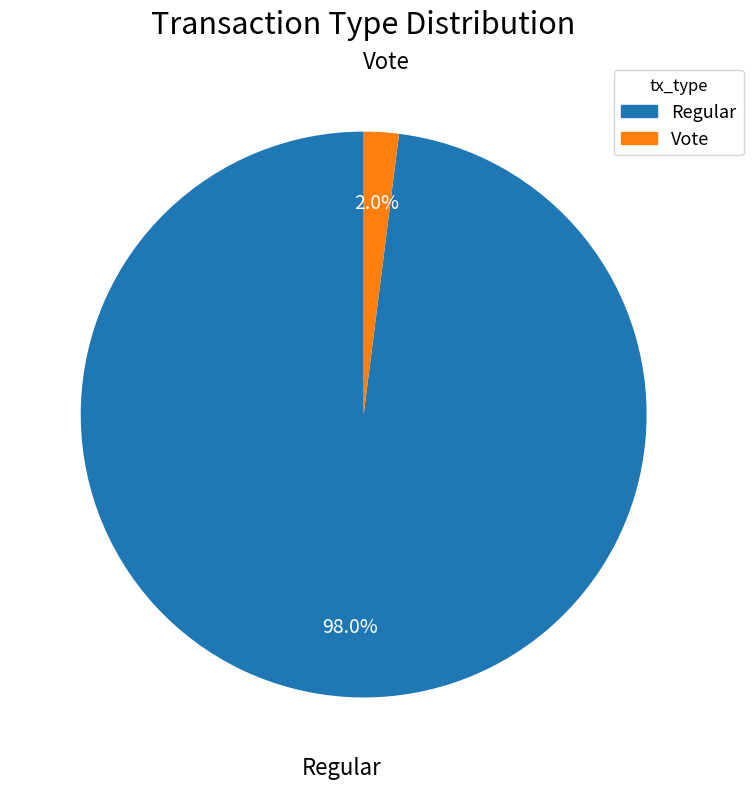

How many segments does this pie chart have?

2